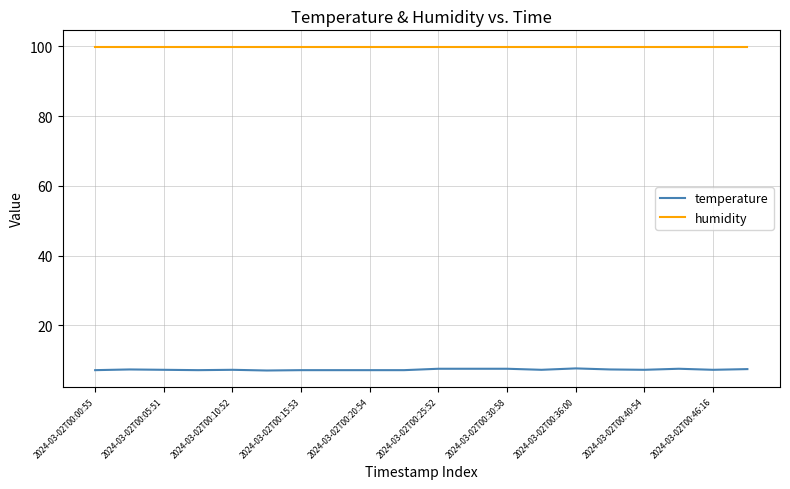

True or false: temperature has more than 0 points higher than both neighbors.

True